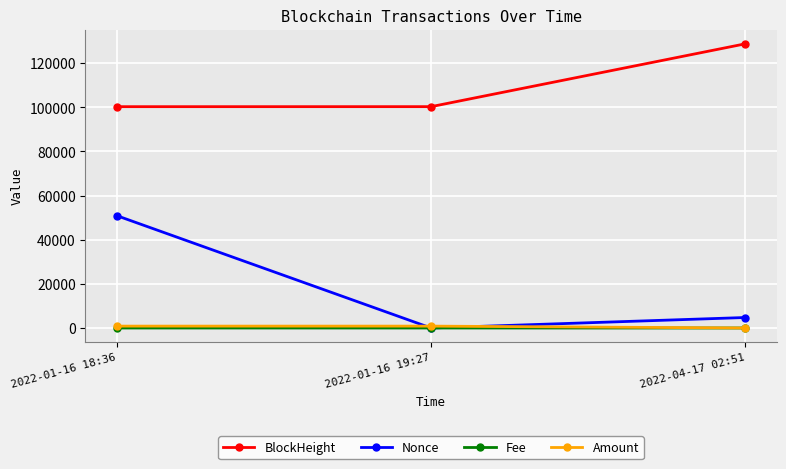

The value of Nonce at 2022-04-17 02:51 is 4756.0. True or false?

True